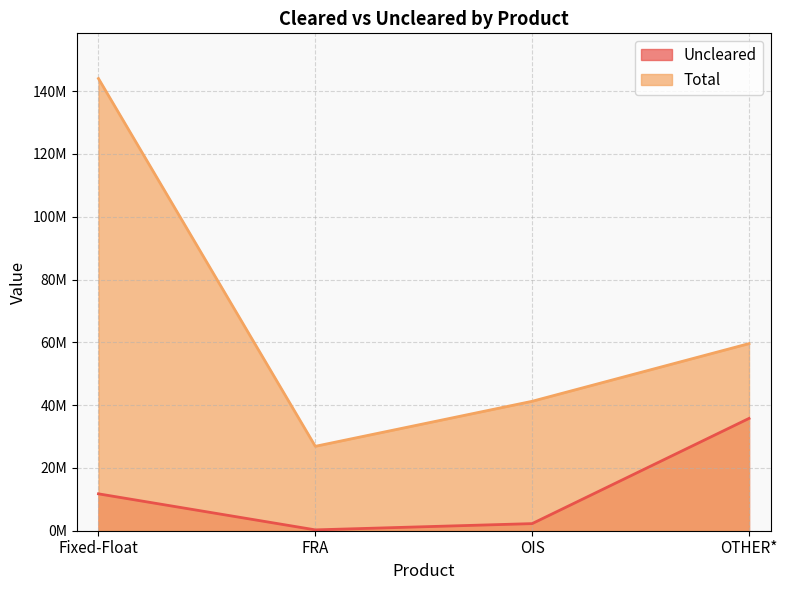

Reading right to left, list all the values displayed in this chart.

Uncleared: 35761048	2264309	269914	11748032
Total: 59588935	41218957	26880710	143995726